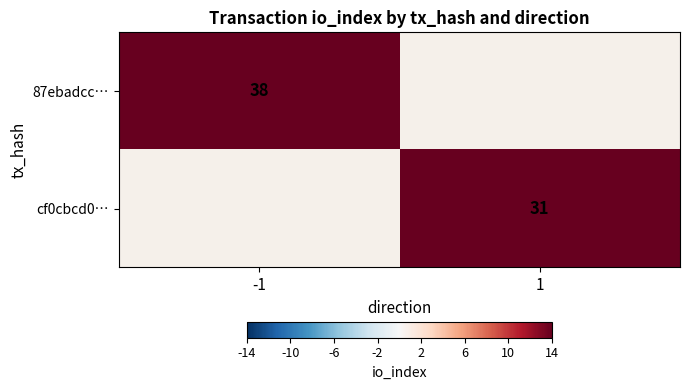

Is it true that cf0cbcd0… equals 31 at 1?

True